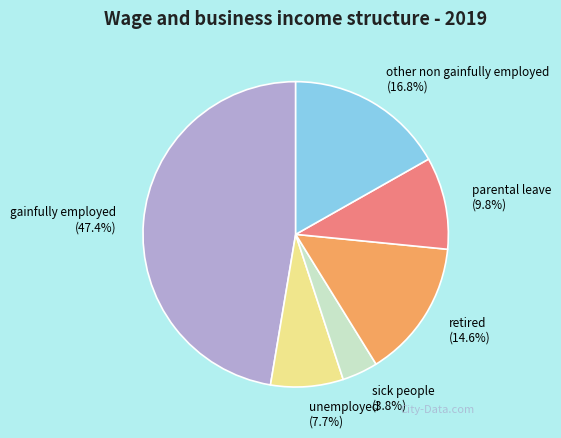

How many slices are in this pie chart?

6